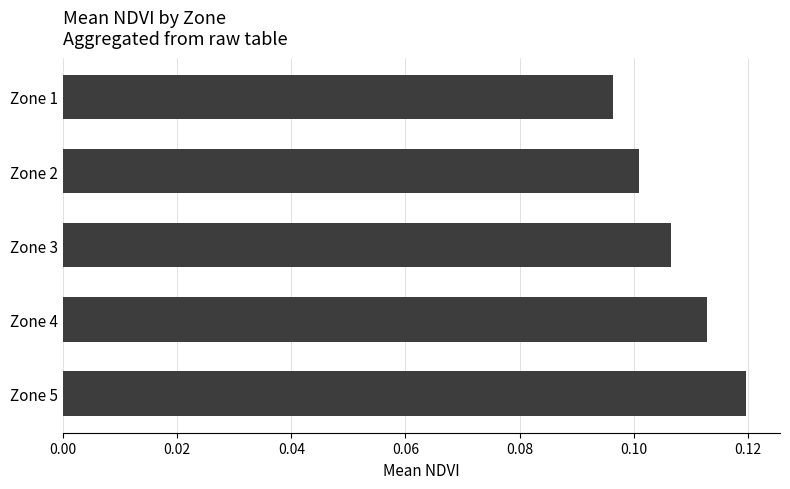

Is it true that the value at Zone 3 is 0.1?

True